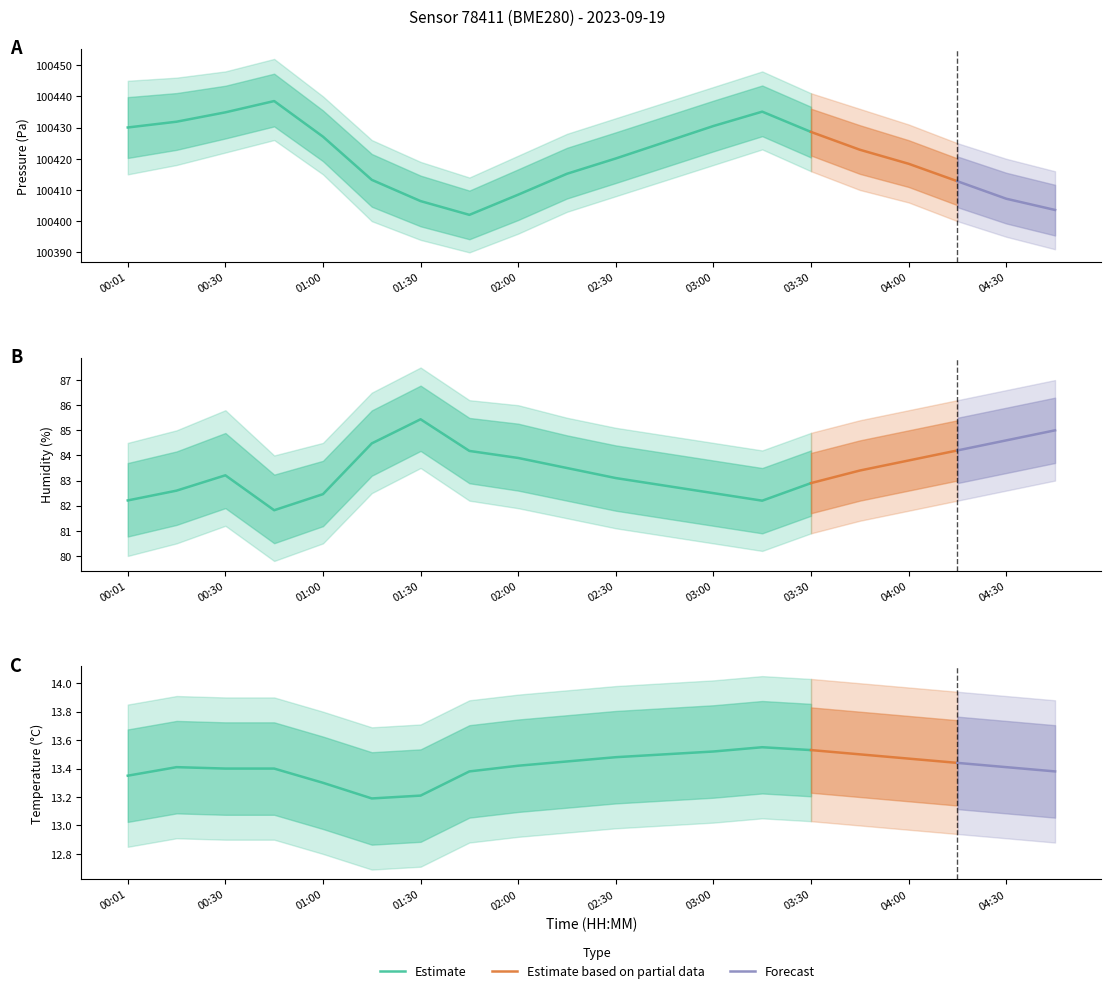

What is the difference between the maximum and minimum values in the temperature series?

0.4